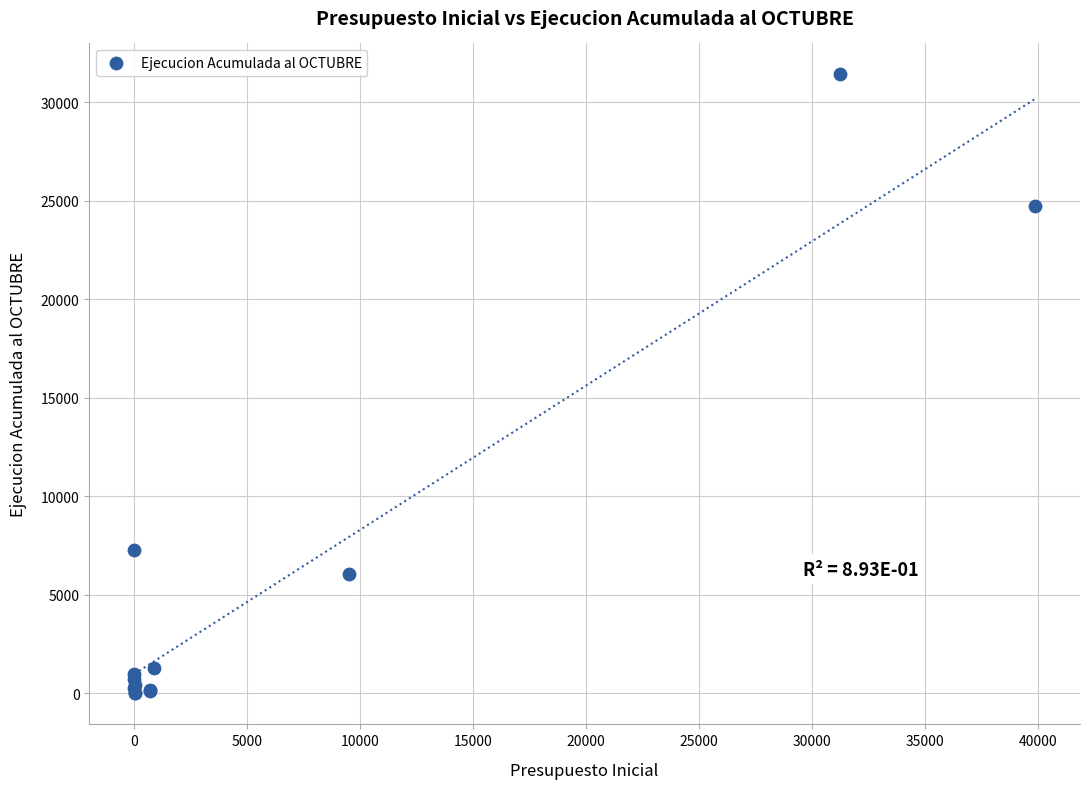

What Y value in the scatter plot is closest to 15700?

7301